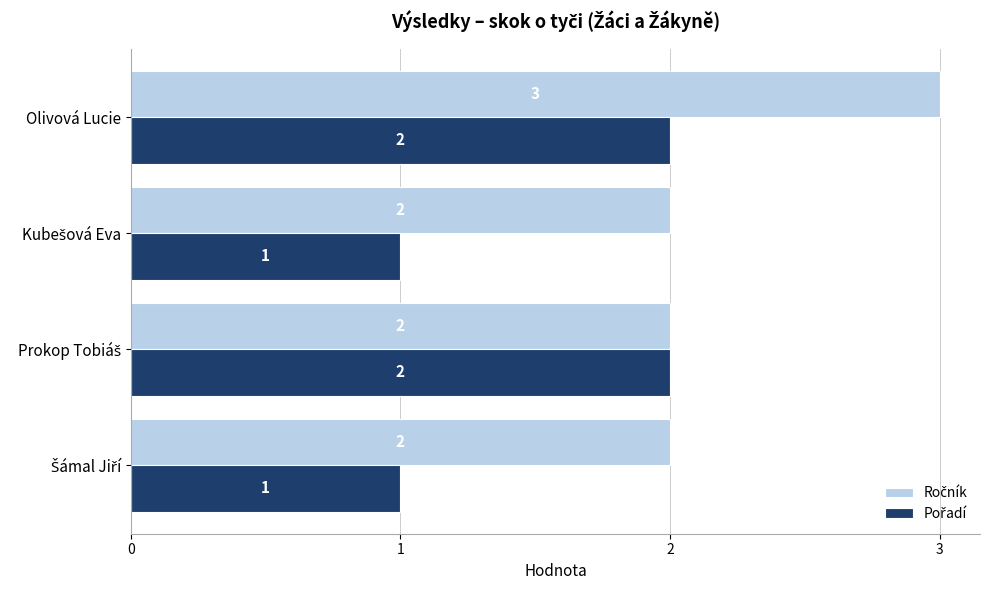

At which category is the sum across all series the highest?

Olivová Lucie